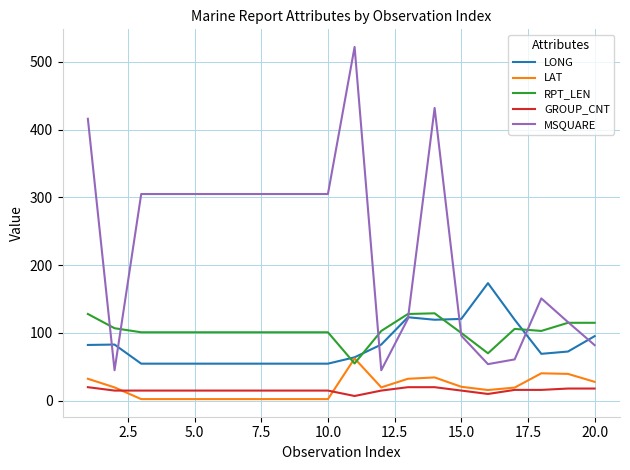

What is the smallest value displayed?

2.4